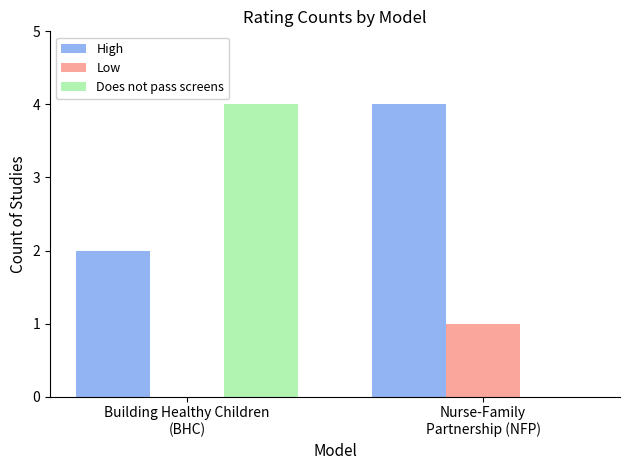

How many categories are shown in the chart?

2